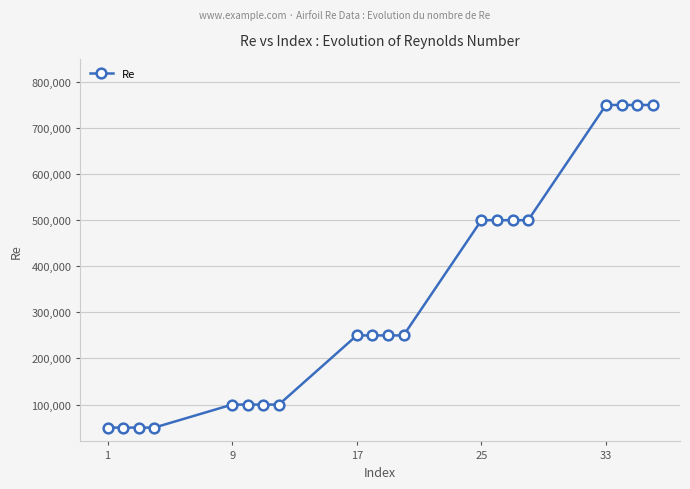

What is the maximum value shown in the chart?

750000